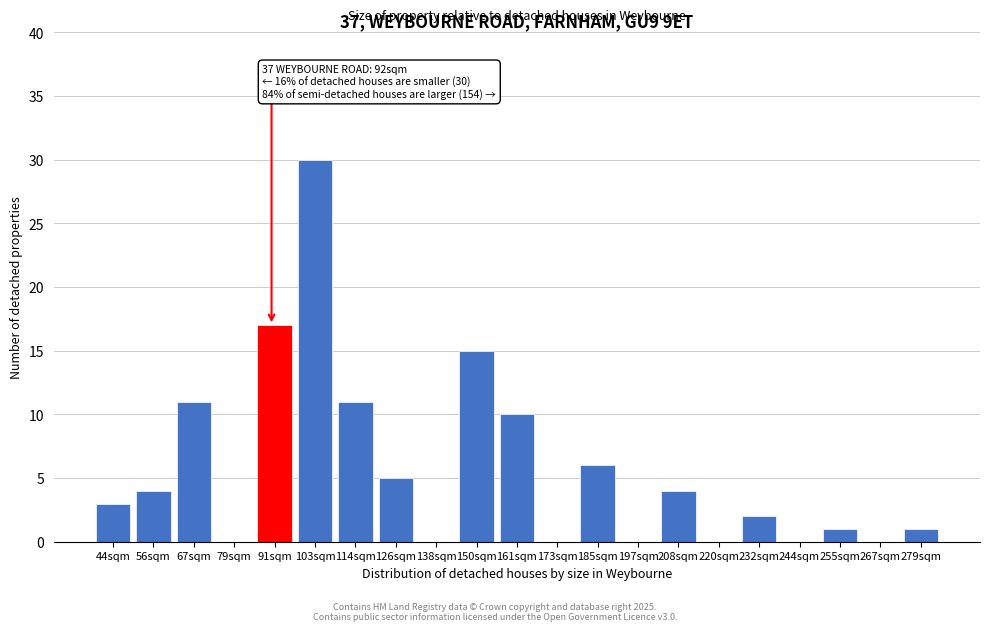

Reading left to right, extract all data points from this chart.

44sqm=3	56sqm=4	67sqm=11	79sqm=0	91sqm=17	103sqm=30	114sqm=11	126sqm=5	138sqm=0	150sqm=15	161sqm=10	173sqm=0	185sqm=6	197sqm=0	208sqm=4	220sqm=0	232sqm=2	244sqm=0	255sqm=1	267sqm=0	279sqm=1